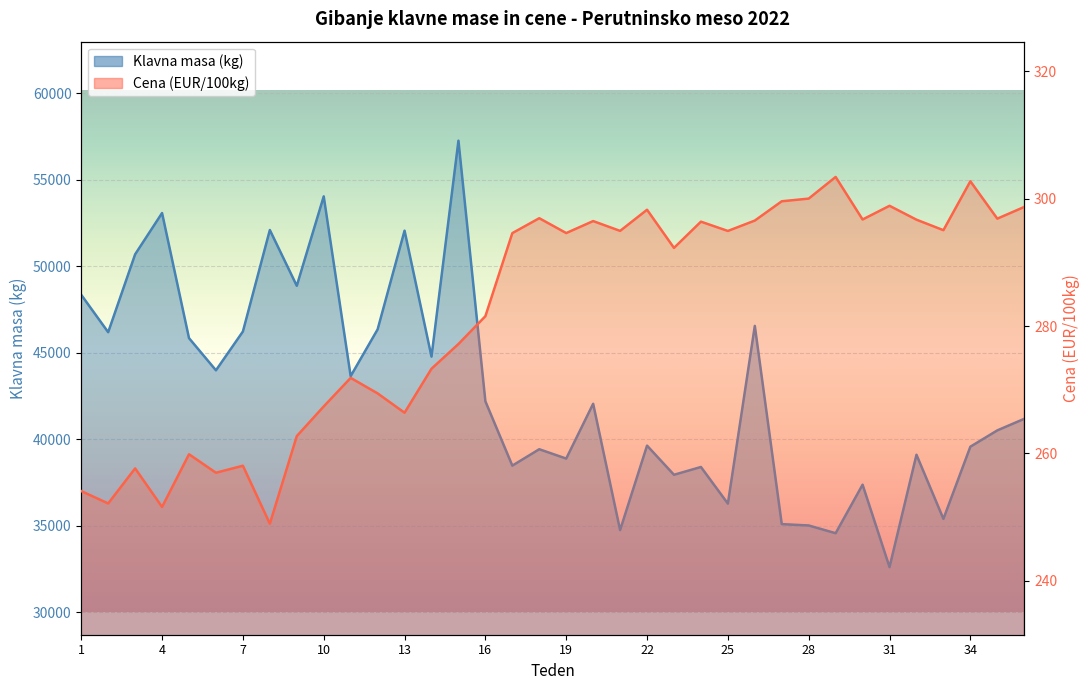

The value of Cena (EUR/100kg) at 15 is 407.0. True or false?

False